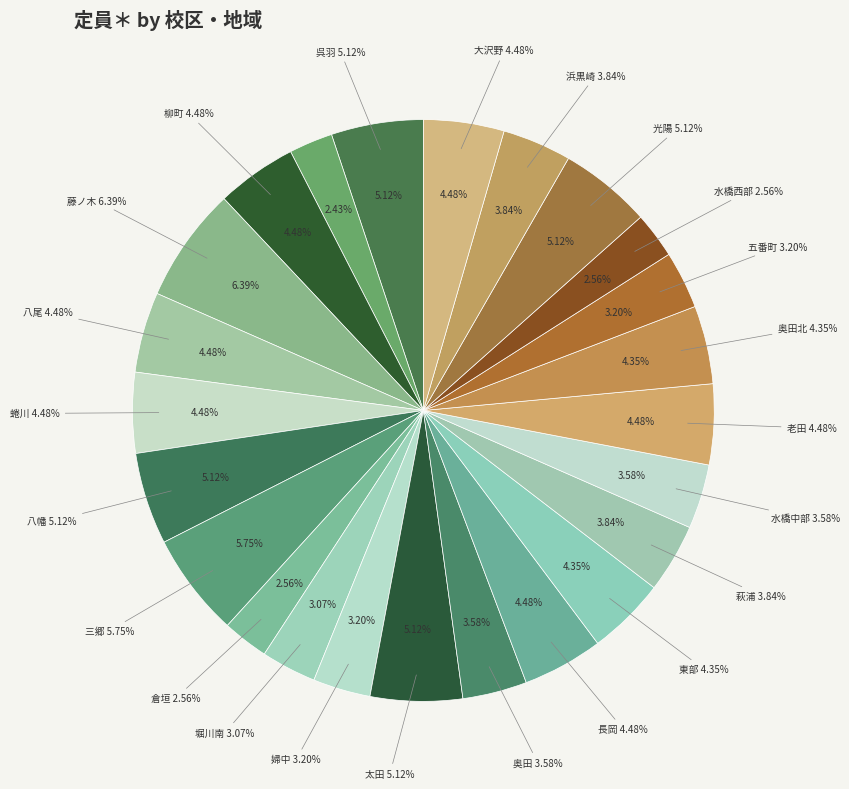

How many segments does this pie chart have?

24